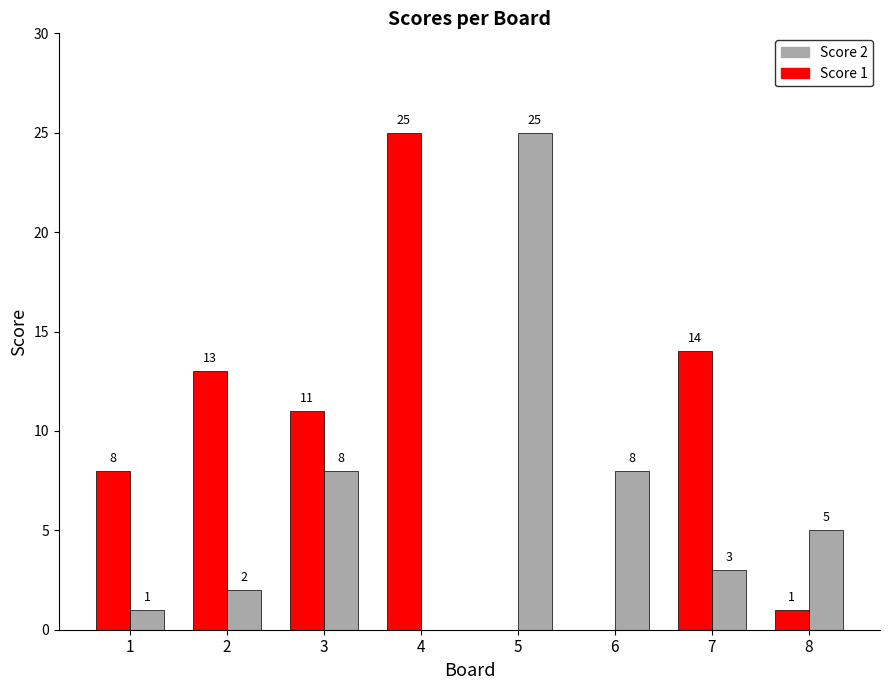

What is the sum of all Score 1 values?

72